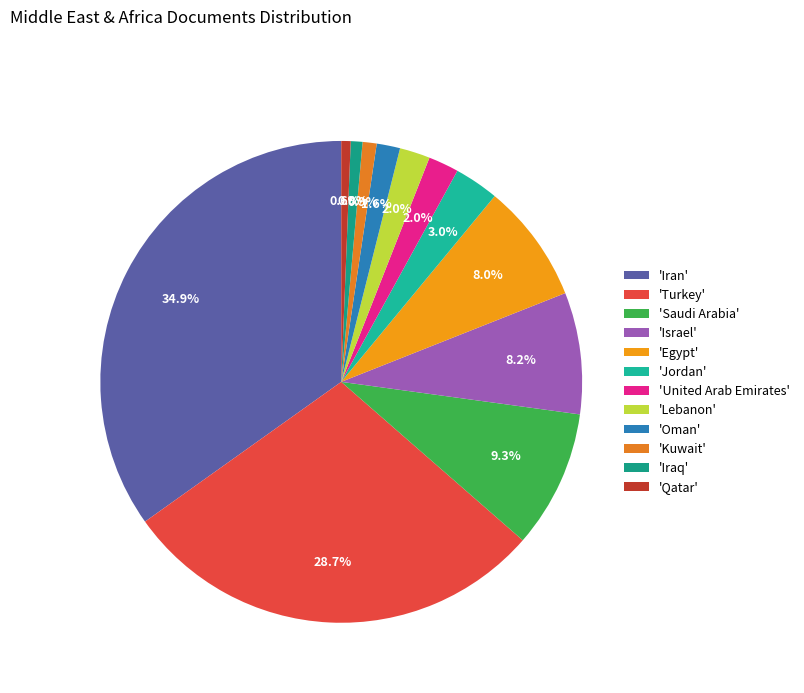

Count the number of slices in the pie.

12